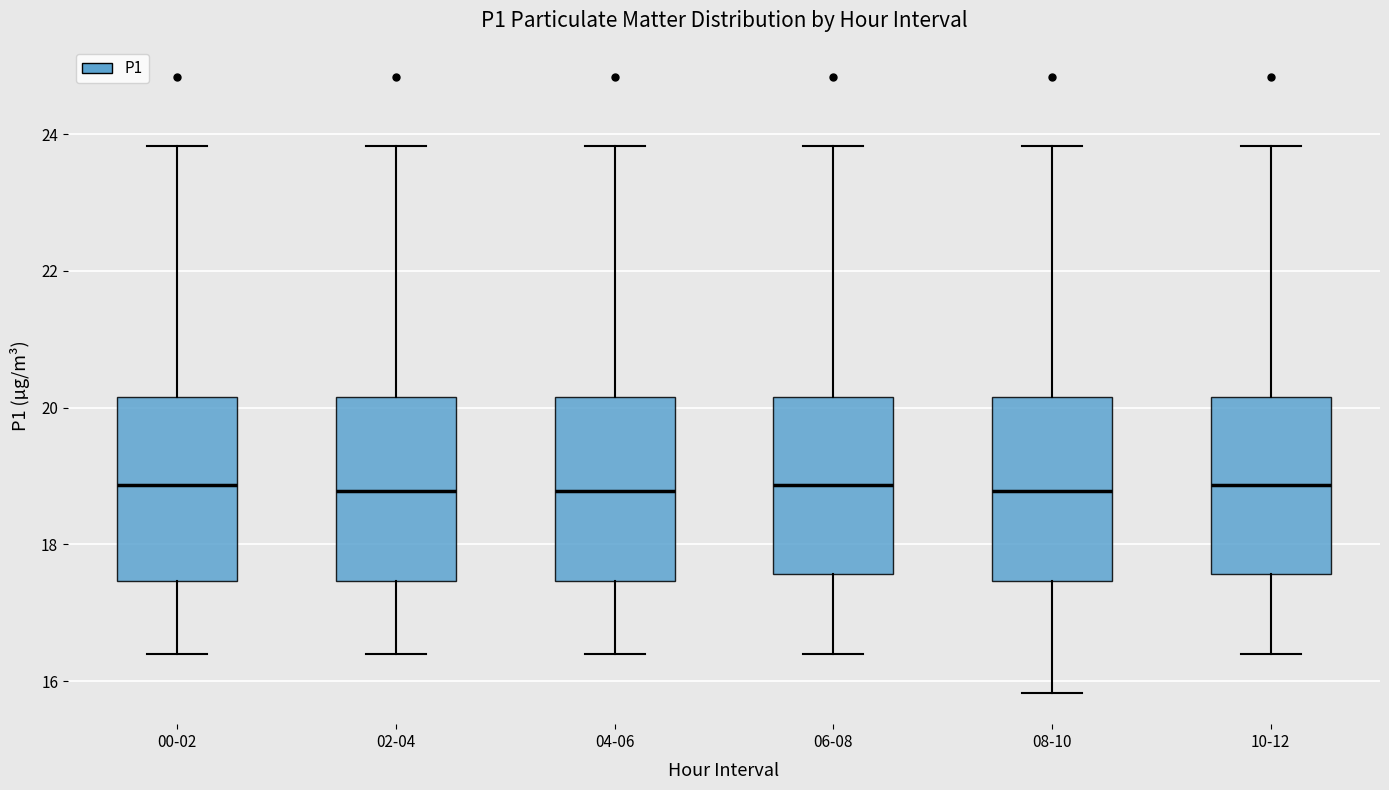

Reading left to right, read every box against the y-axis: the position of its median line, the range the box covers, and the ends of its whiskers. The values are not printed on the chart, so give them approximately, as read against the axis.

00-02: median 18.8, box 17.4 to 20.2, whiskers 16.4 to 23.8
02-04: median 18.8, box 17.4 to 20.2, whiskers 16.4 to 23.8
04-06: median 18.8, box 17.4 to 20.2, whiskers 16.4 to 23.8
06-08: median 18.8, box 17.6 to 20.2, whiskers 16.4 to 23.8
08-10: median 18.8, box 17.4 to 20.2, whiskers 15.8 to 23.8
10-12: median 18.8, box 17.6 to 20.2, whiskers 16.4 to 23.8